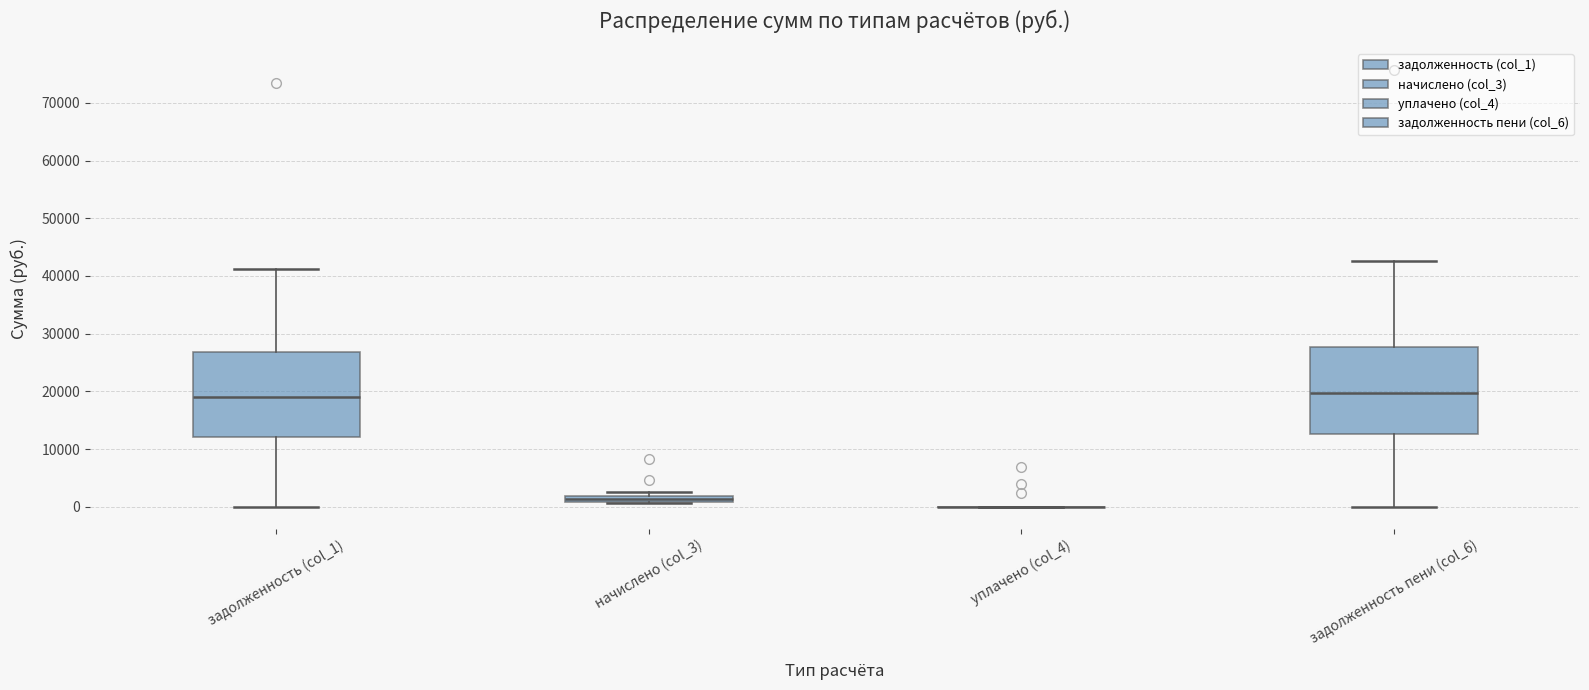

Where is the upper edge of the box for начислено (col_3) on the y-axis? The values are not printed on the chart, so give them approximately, as read against the axis.

2000